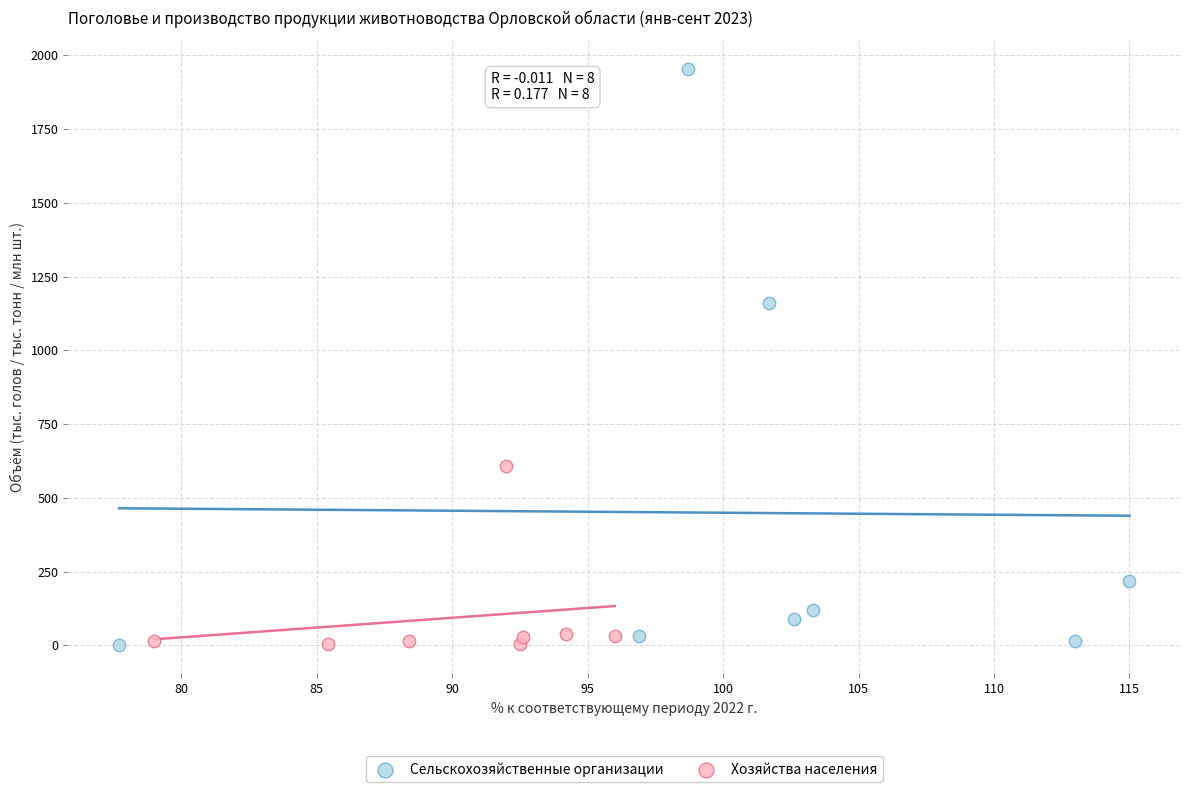

Which series reaches the maximum Y coordinate?

Сельскохозяйственные организации